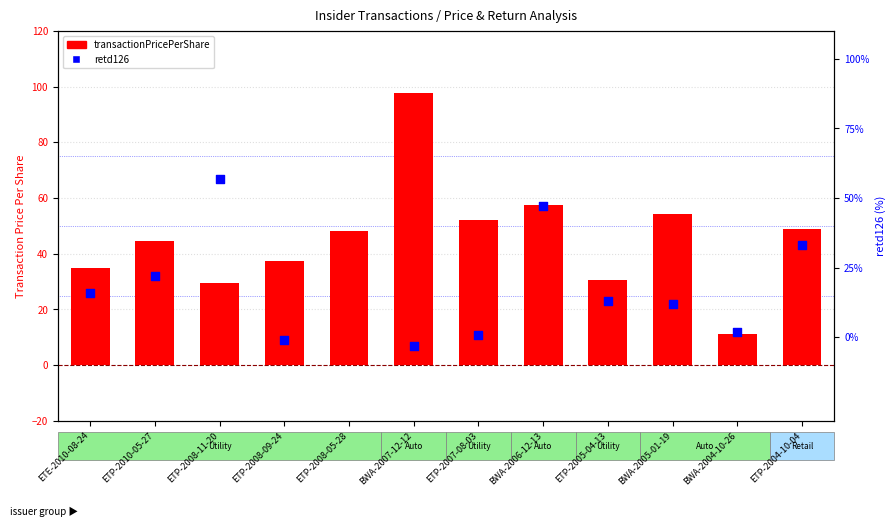

At how many categories does at least one series exceed 73?

1